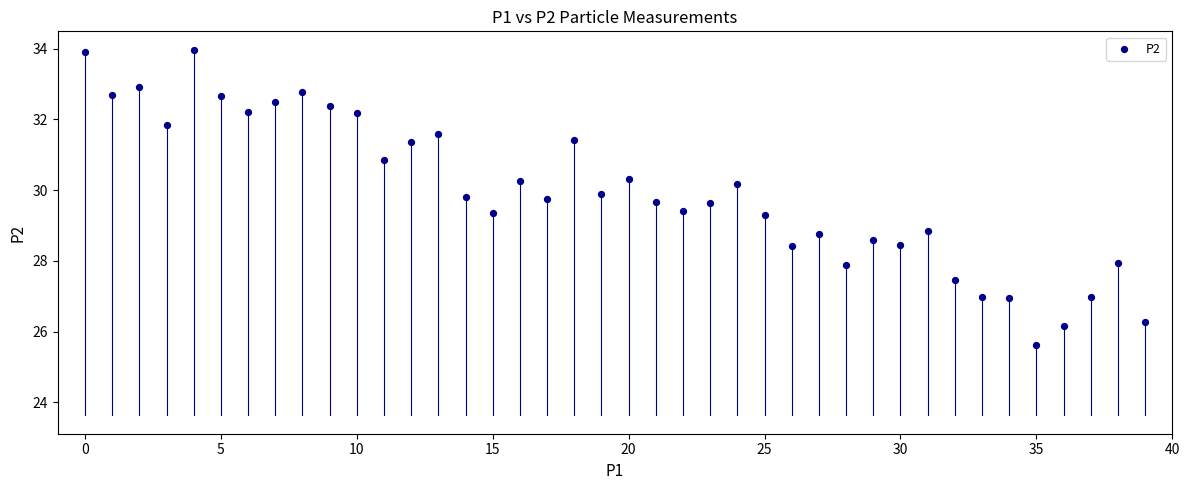

What is the range of Y values (max minus min)?

8.3